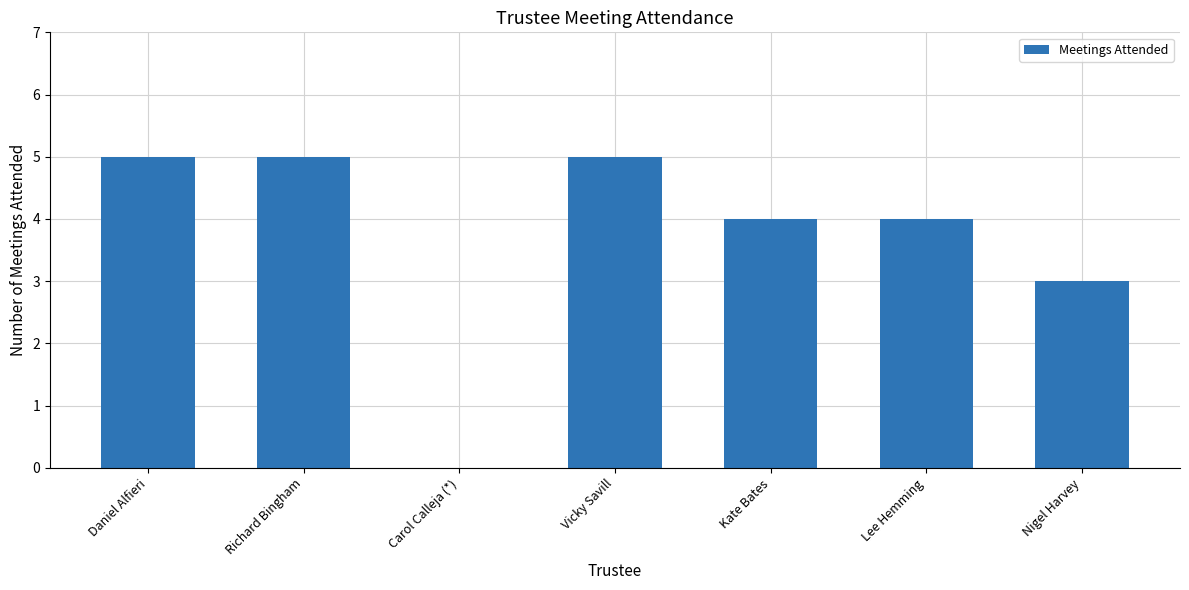

What is the change in value from Daniel Alfieri to Kate Bates?

-1